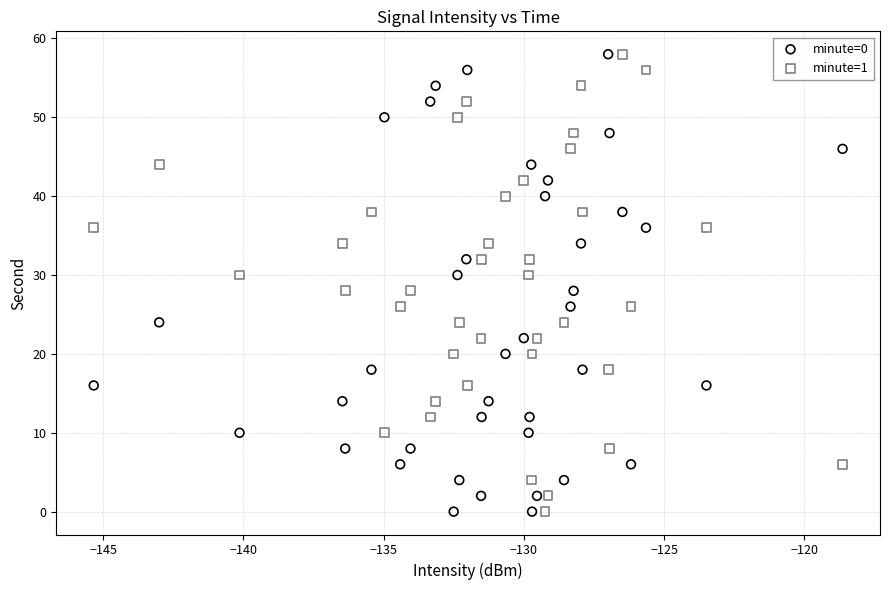

Across all data points, what is the range of Y values (max minus min)?

58